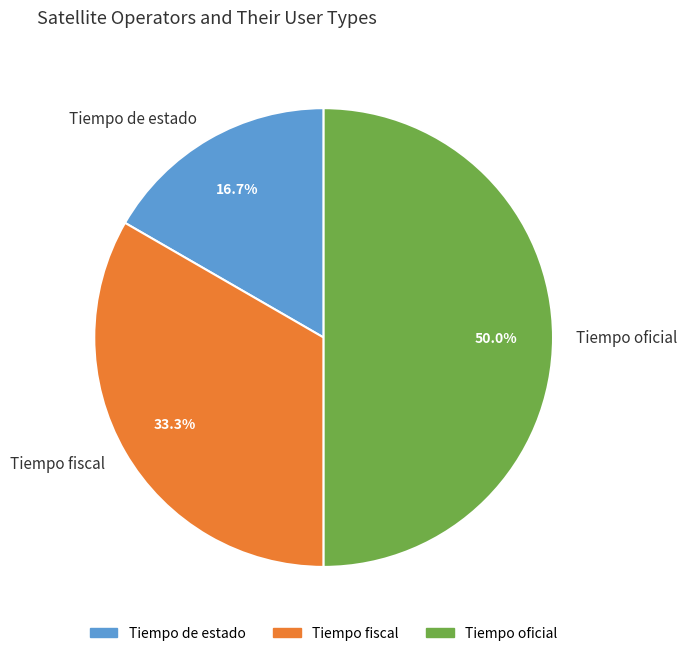

What is the ratio of the value at Tiempo oficial to the value at Tiempo de estado?

3.0